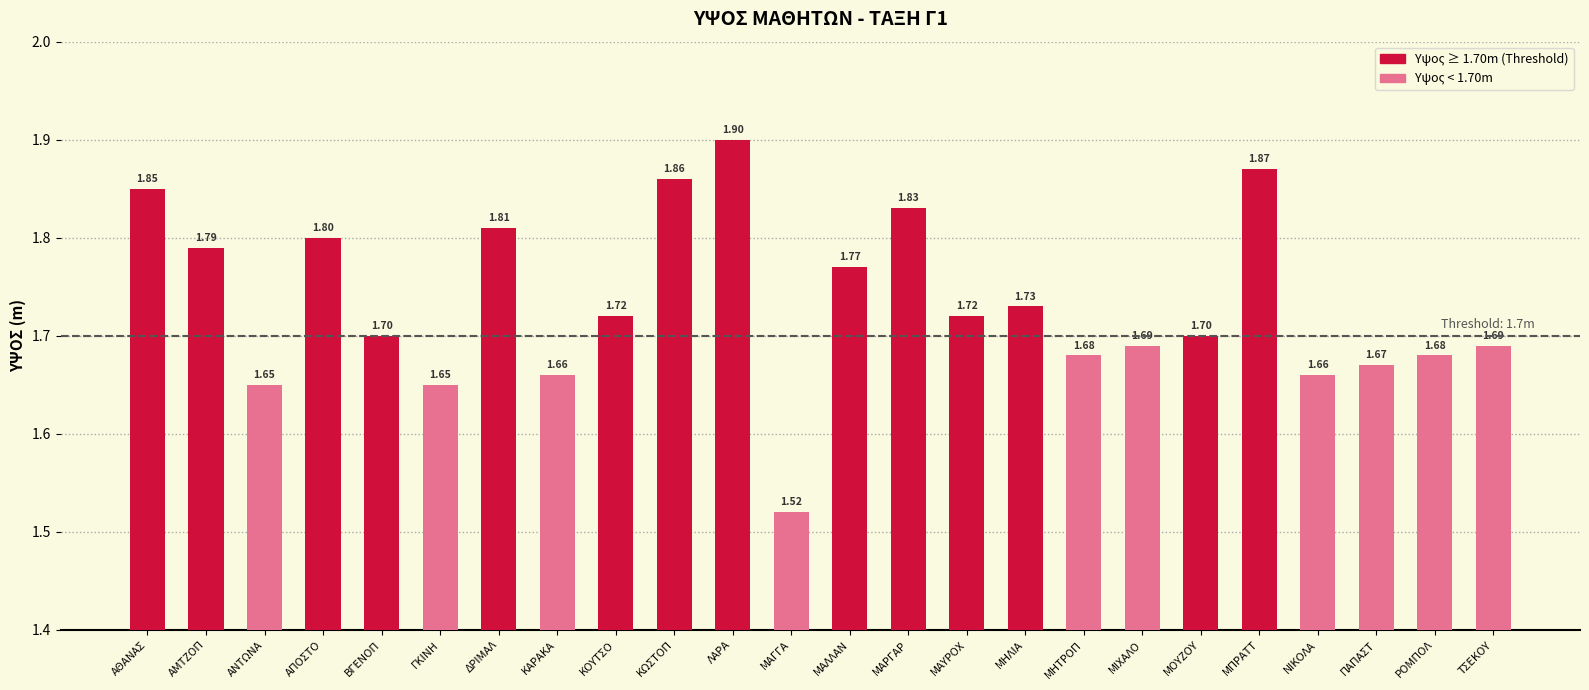

What is the approximate value at ΜΠΡΑΤΤ?

1.9